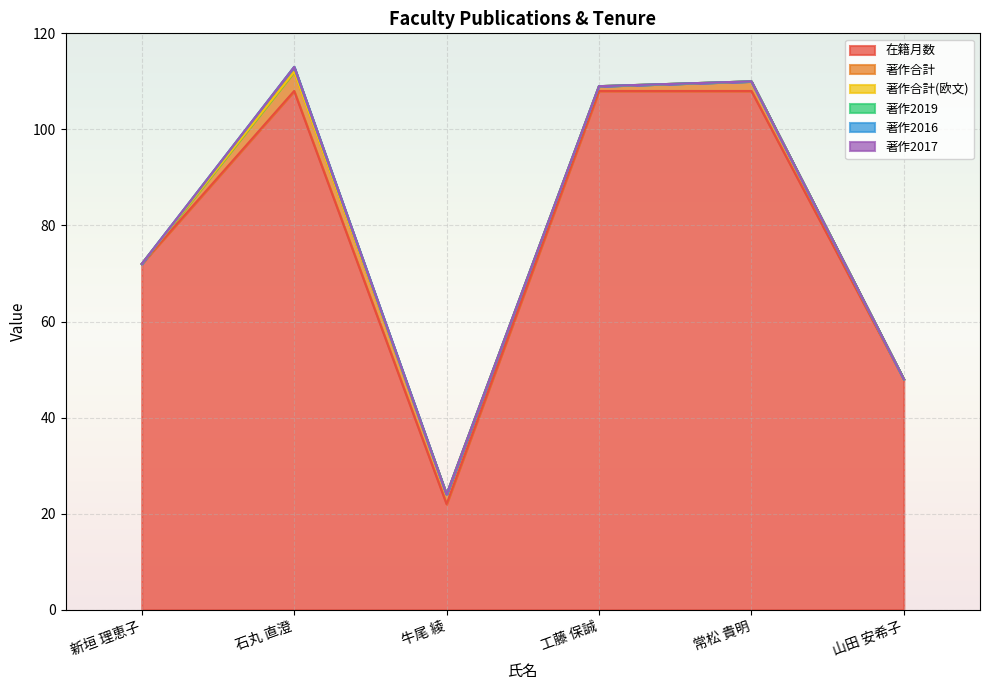

True or false: 著作2016 and 在籍月数 intersect in this chart.

False